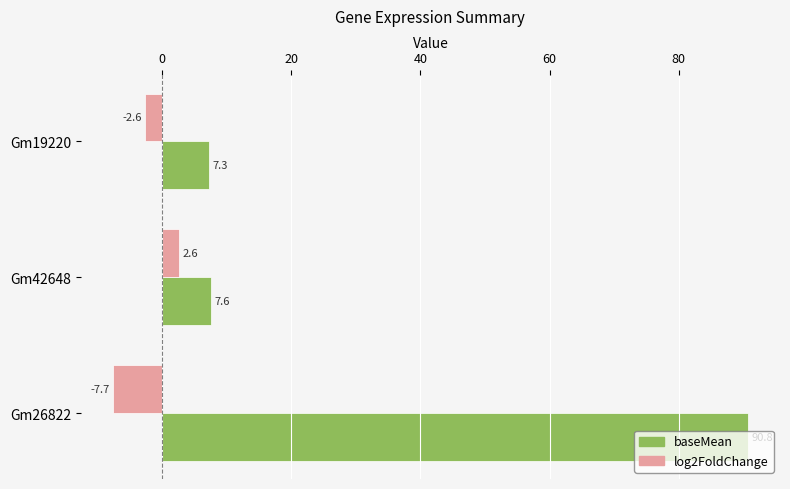

What is the difference between the log2FoldChange values at Gm26822 and Gm19220?

5.1